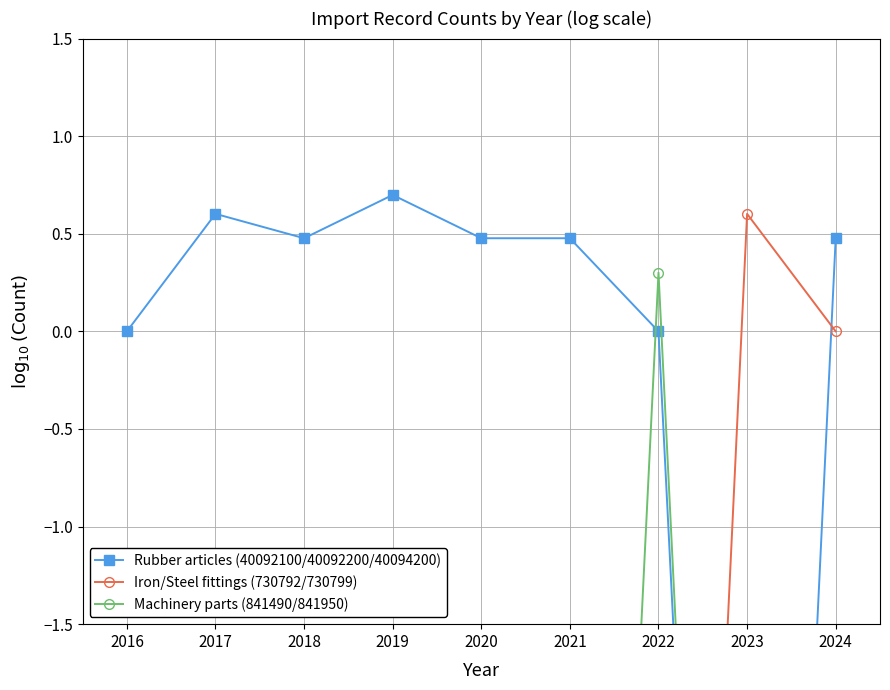

How many intersections are there between Rubber articles (40092100/40092200/40094200) and Iron/Steel fittings (730792/730799)?

2